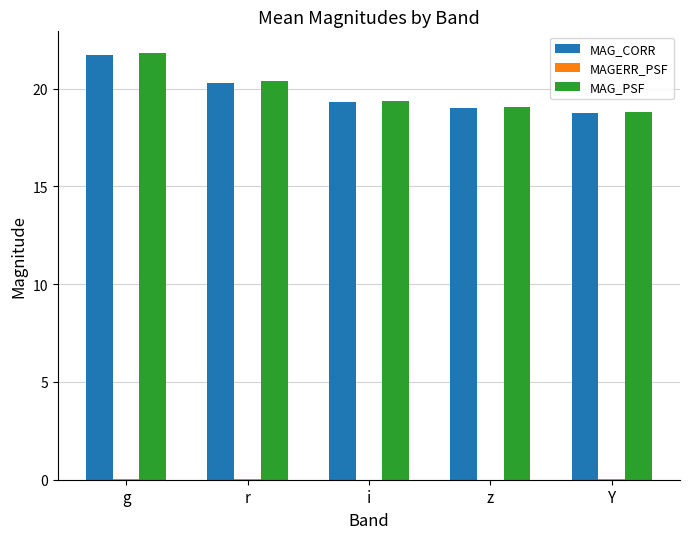

What is the sum of the MAG_PSF values at r and z?

39.5